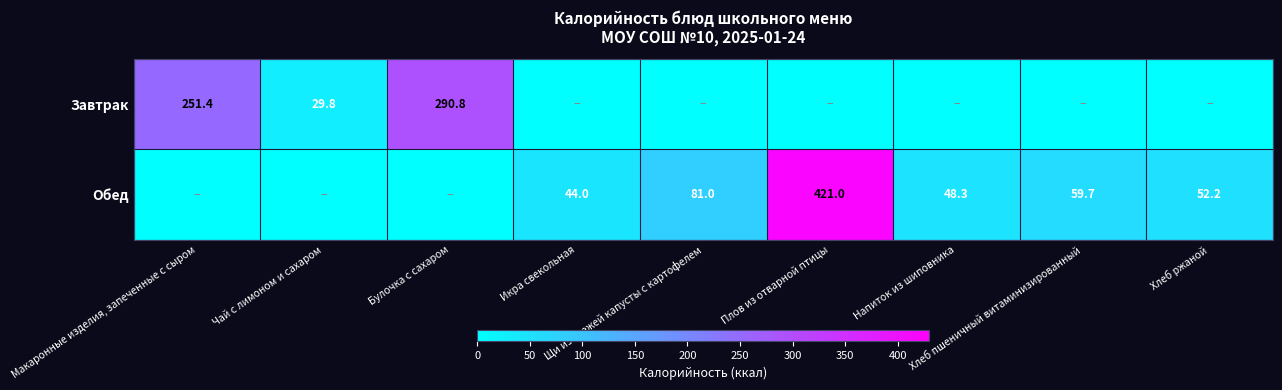

What is the average value of the Обед series?

78.5